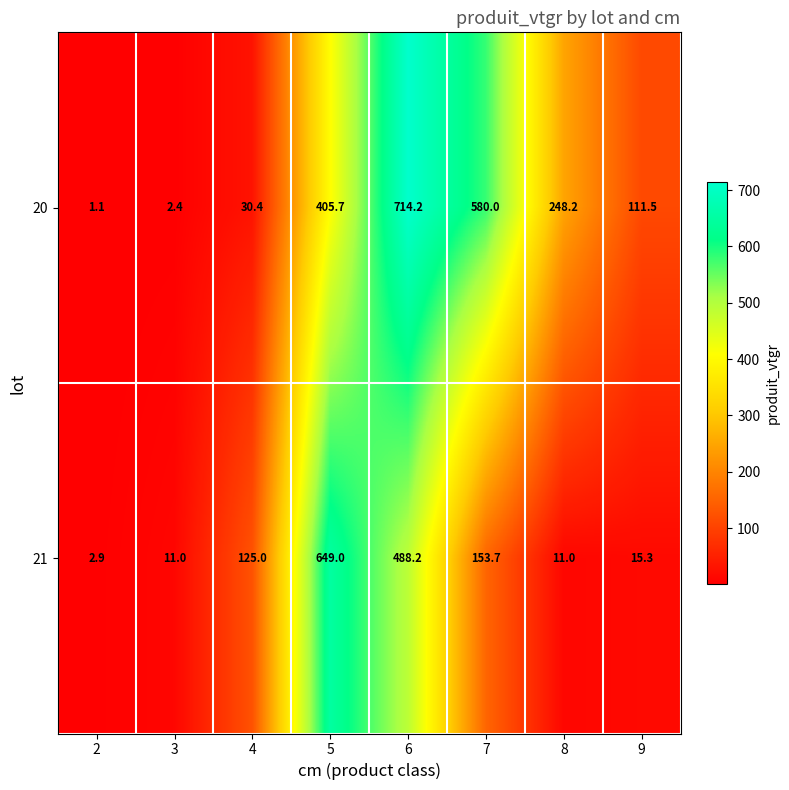

What is the lowest value of the 21 series?

2.9